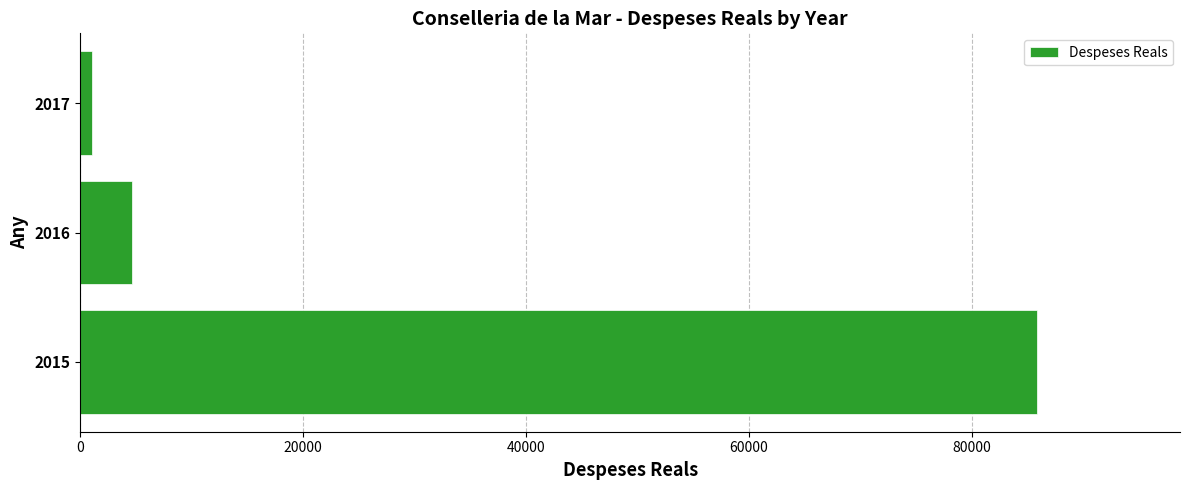

What is the sum of all values?

91522.2